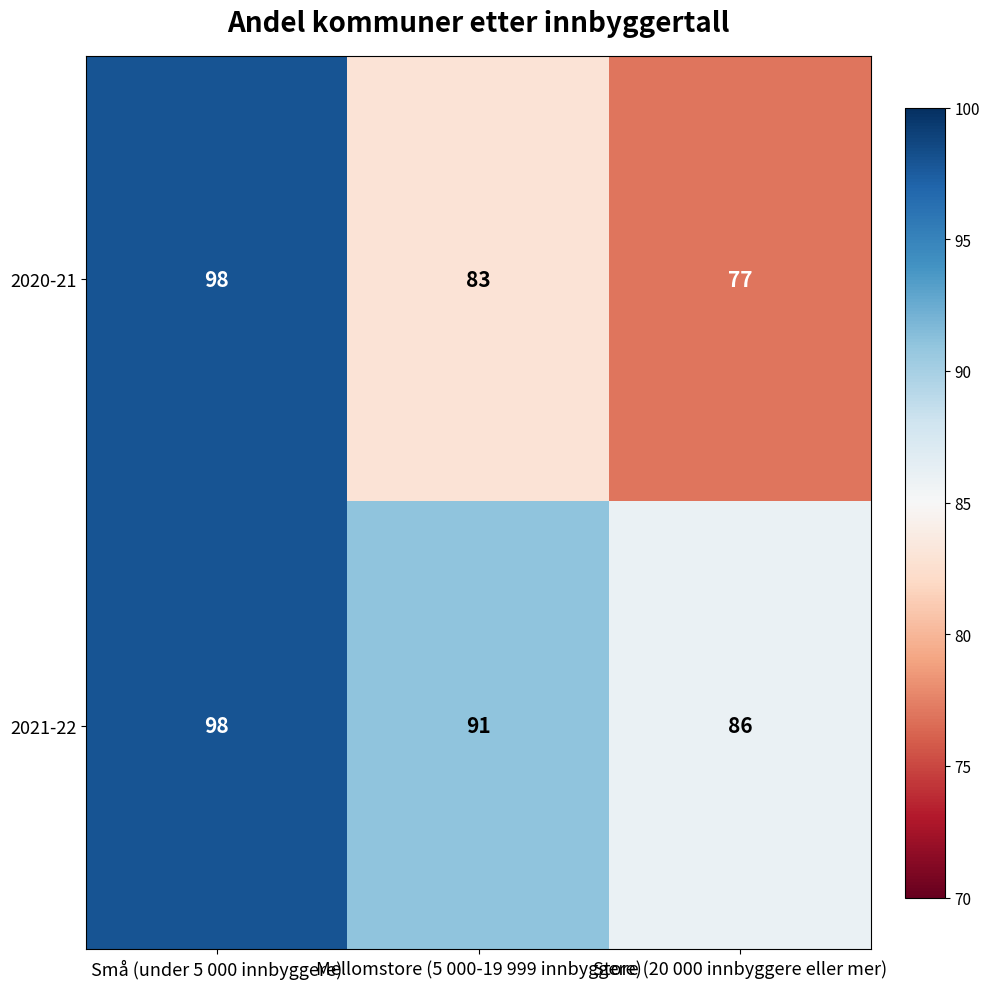

The value of 2021-22 at Store (20 000 innbyggere eller mer) is 86. True or false?

True